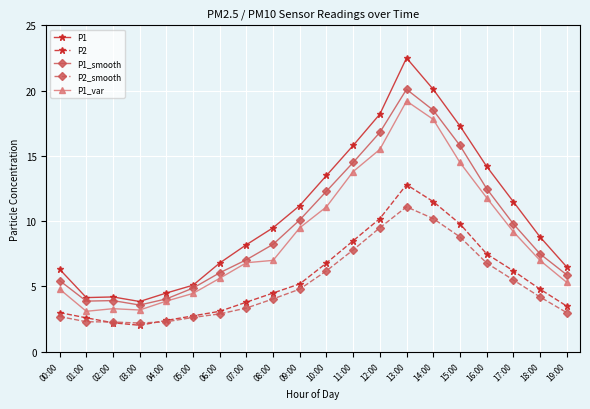

What is the minimum value shown in the chart?

2.0